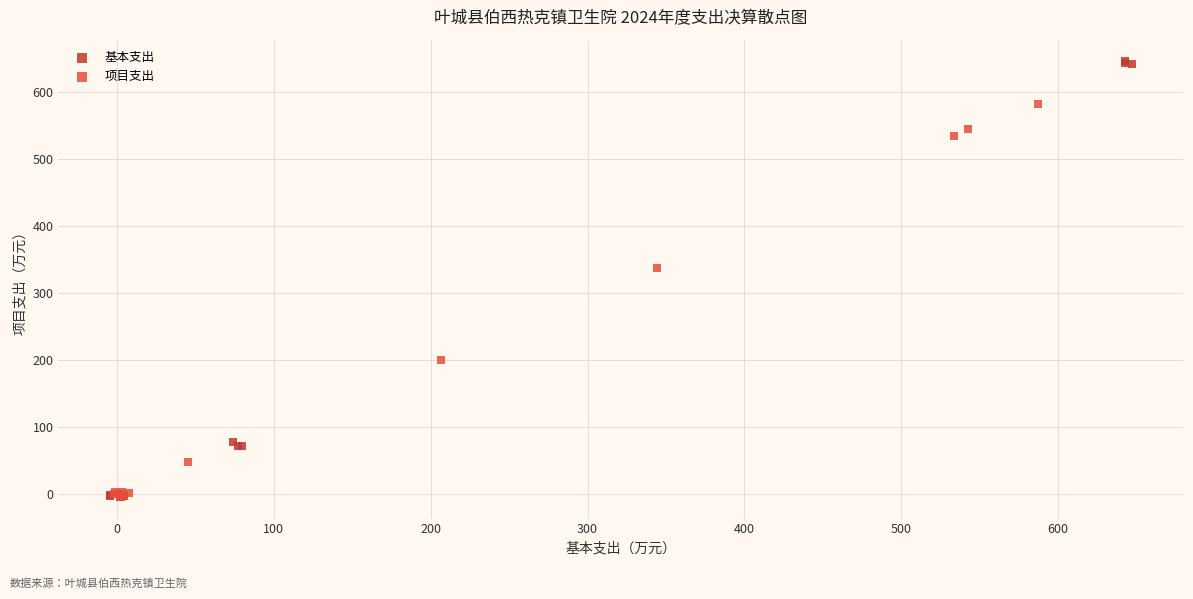

Which series has the largest Y range (max minus min)?

基本支出